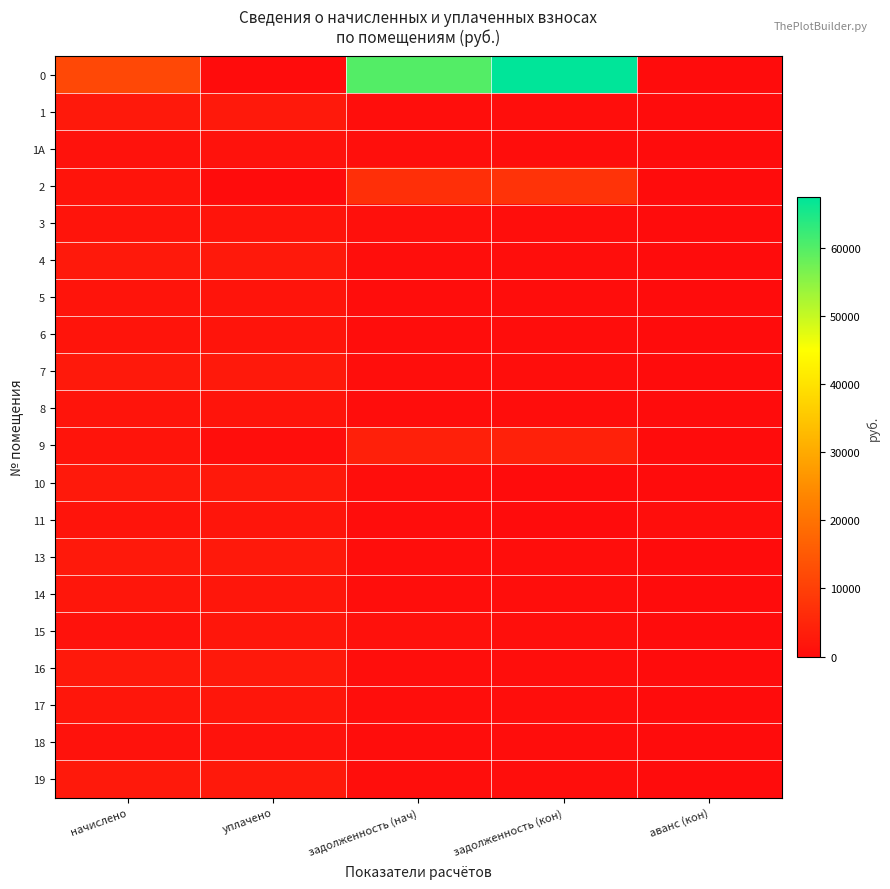

At which label does 15 first exceed 941?

начислено